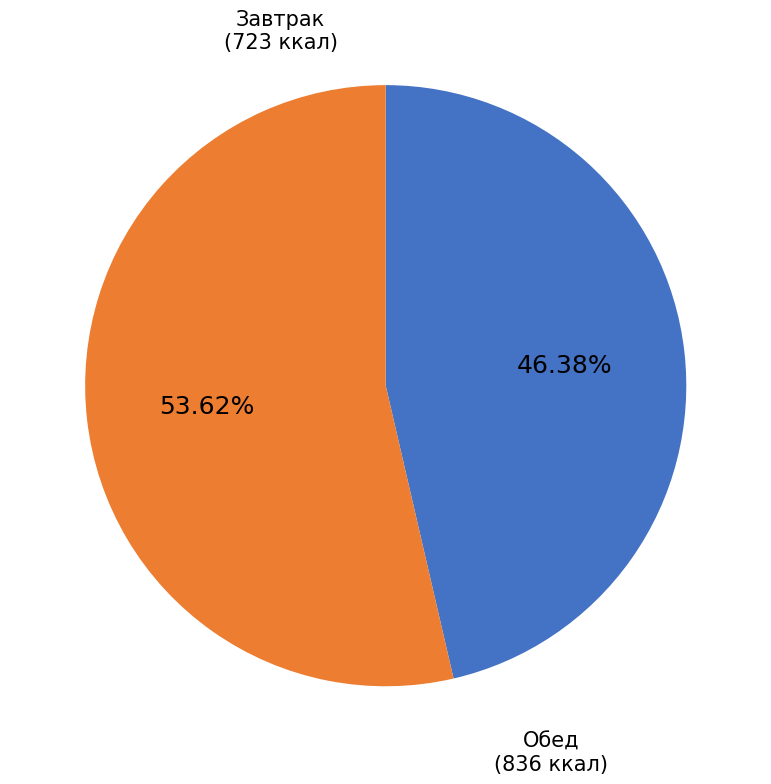

Does any single category account for the majority?

Yes